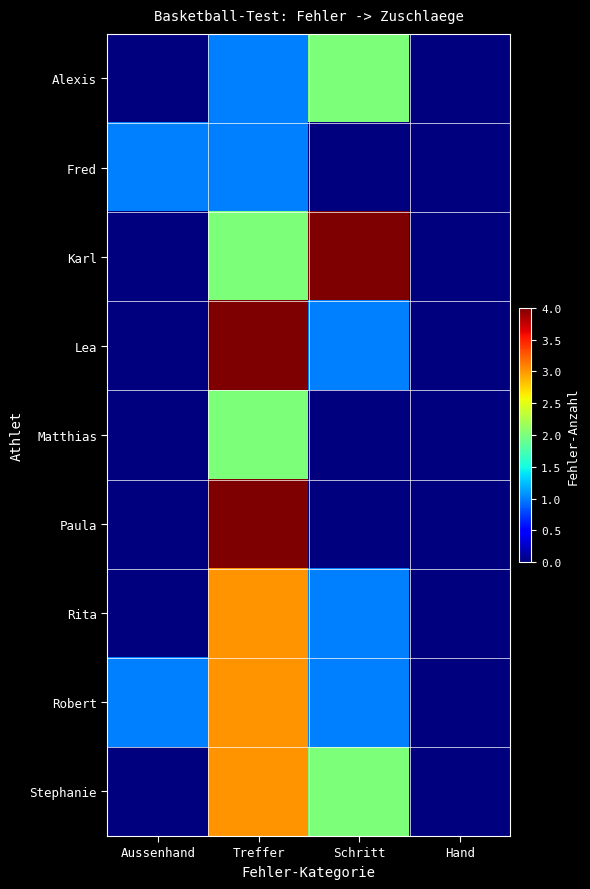

Which series has the widest spread of values?

Karl